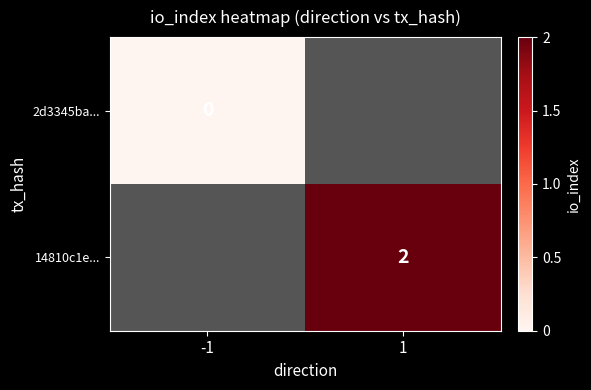

Is the value of 14810c1e... at 1 greater than the value of 2d3345ba... at -1?

Yes